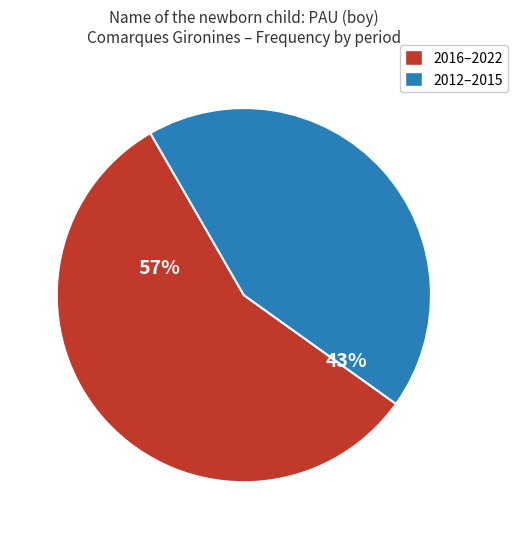

Which category has the smallest portion of the pie?

2012–2015